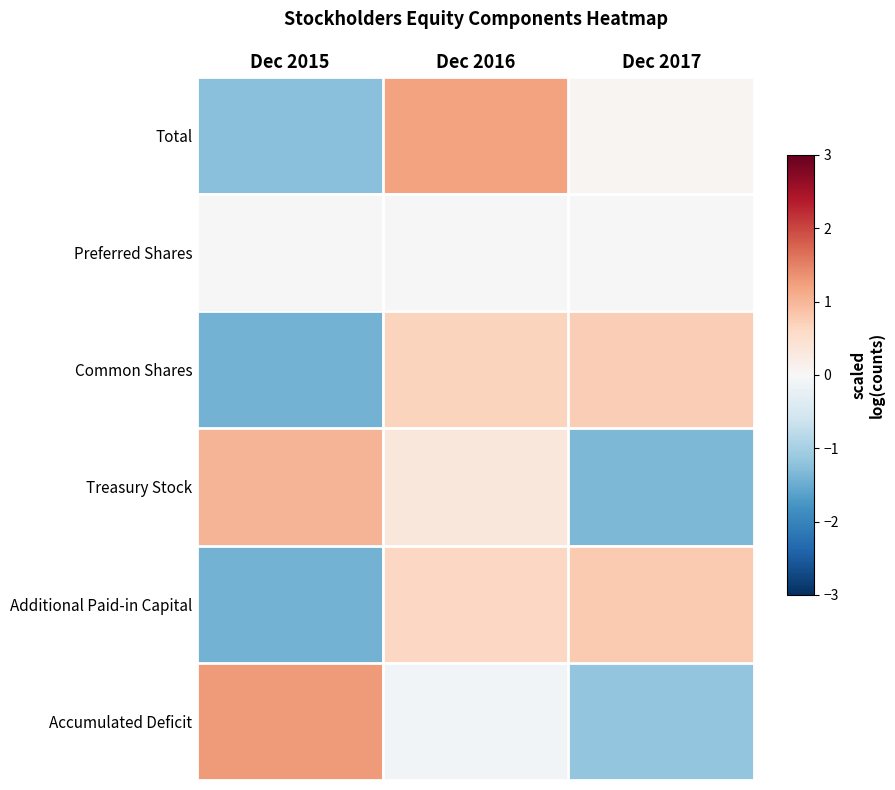

At which category is the sum across all series the highest?

Dec 2016